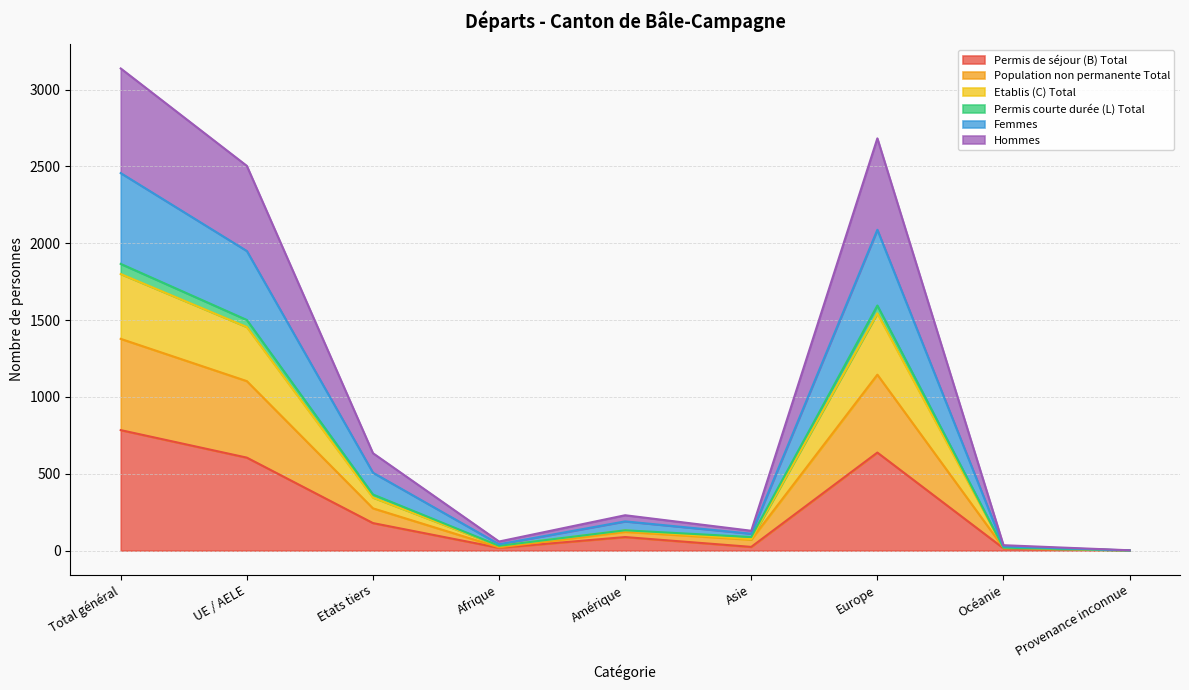

True or false: Hommes and Permis de séjour (B) Total cross at least once.

False